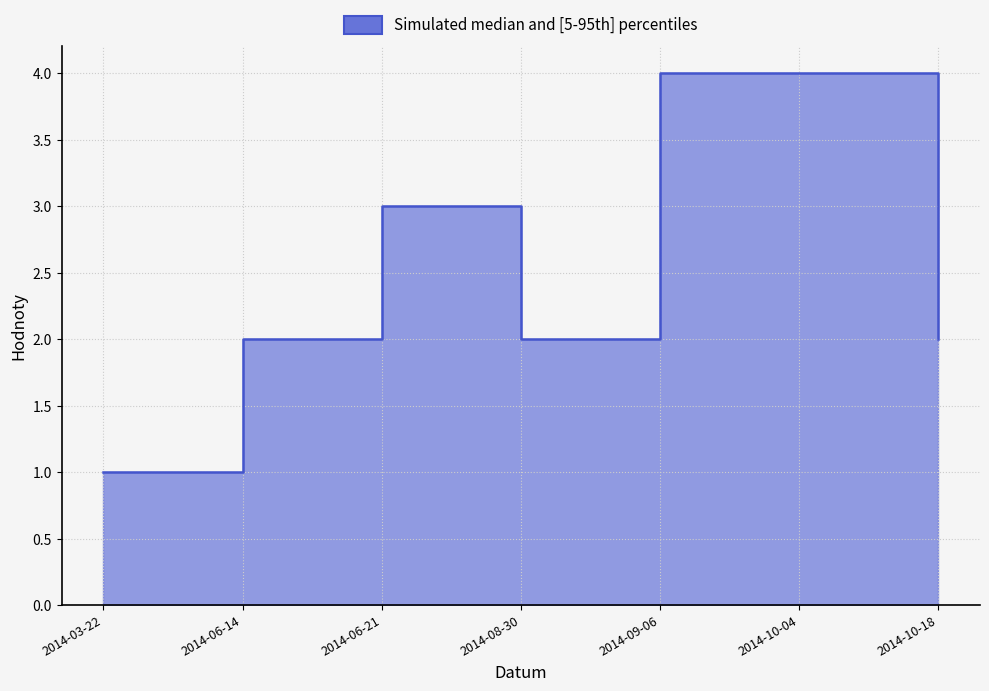

List the labels in order of value, largest first.

2014-09-06, 2014-10-04, 2014-06-21, 2014-06-14, 2014-08-30, 2014-10-18, 2014-03-22